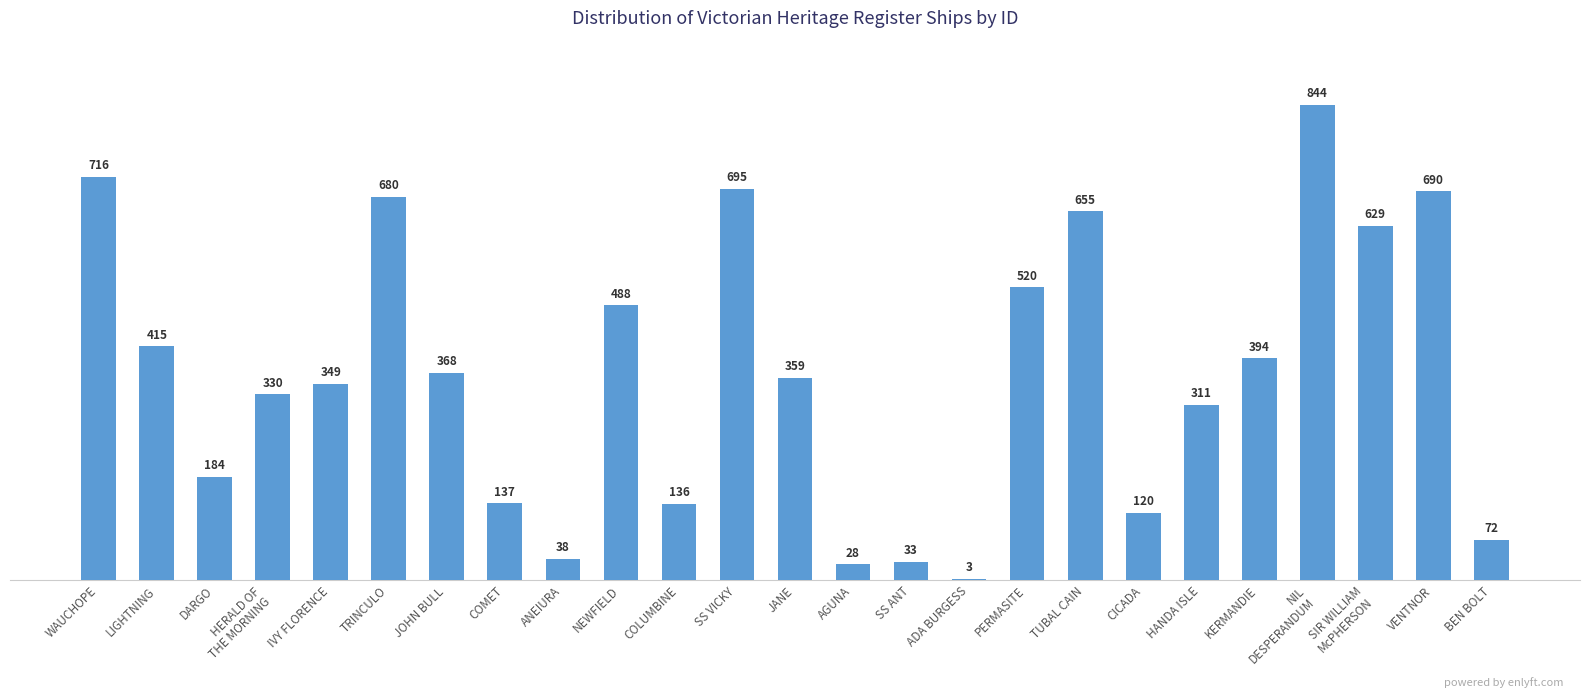

At which label is the value closest to 423?

LIGHTNING